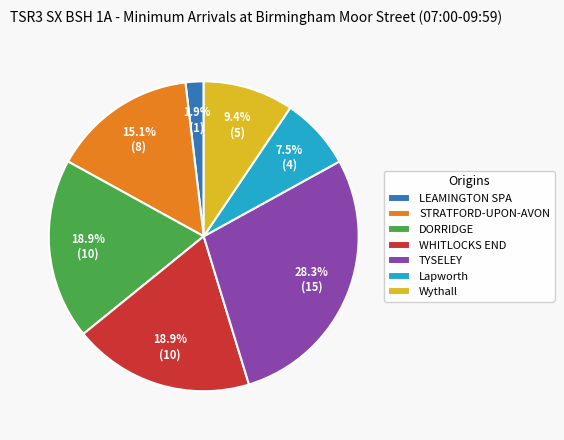

Is it true that STRATFORD-UPON-AVON is 30% of the pie?

False